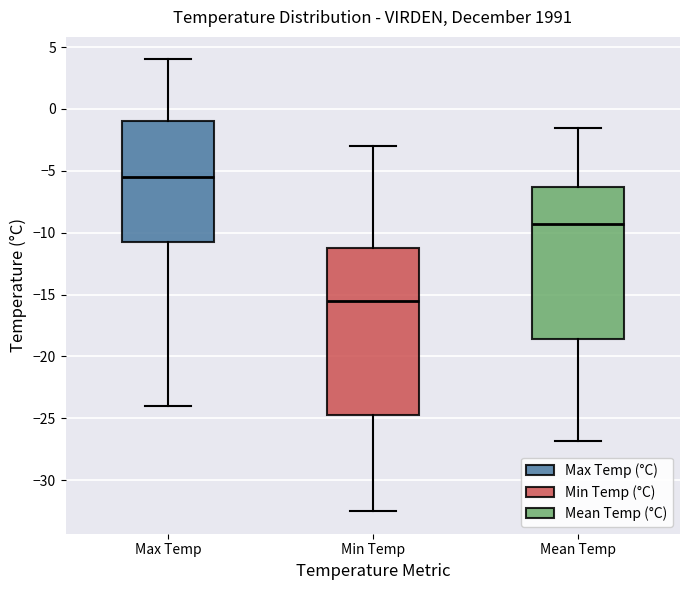

Reading left to right, transcribe this box plot: for each box, give where its median line is, the range the box spans, and where its two whiskers end, as read against the y-axis. The values are not printed on the chart, so give them approximately, as read against the axis.

Max Temp: median -5.5, box -10.5 to -1.0, whiskers -24.0 to 4.0
Min Temp: median -15.5, box -24.5 to -11.0, whiskers -32.5 to -3.0
Mean Temp: median -9.5, box -18.5 to -6.5, whiskers -27.0 to -1.5